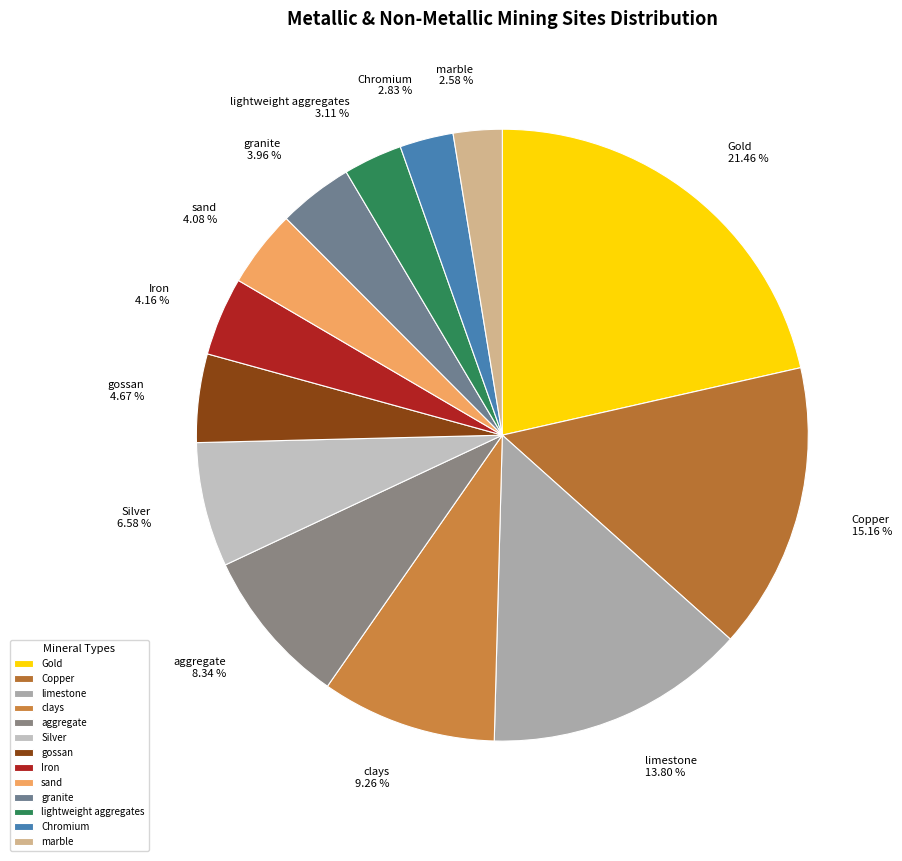

Is there any slice that represents more than half of the pie?

No